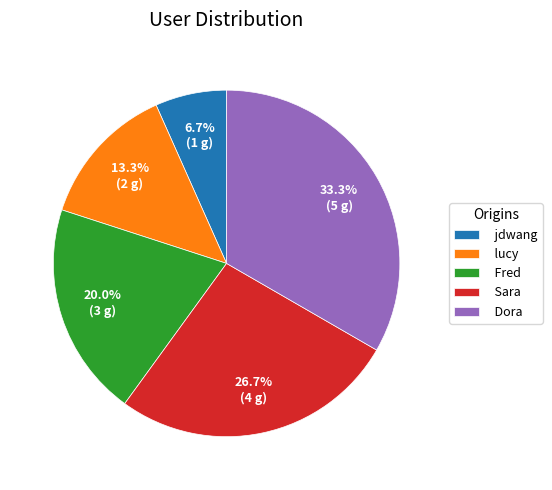

To the nearest percent, what is the combined percentage of lucy and Fred?

33%